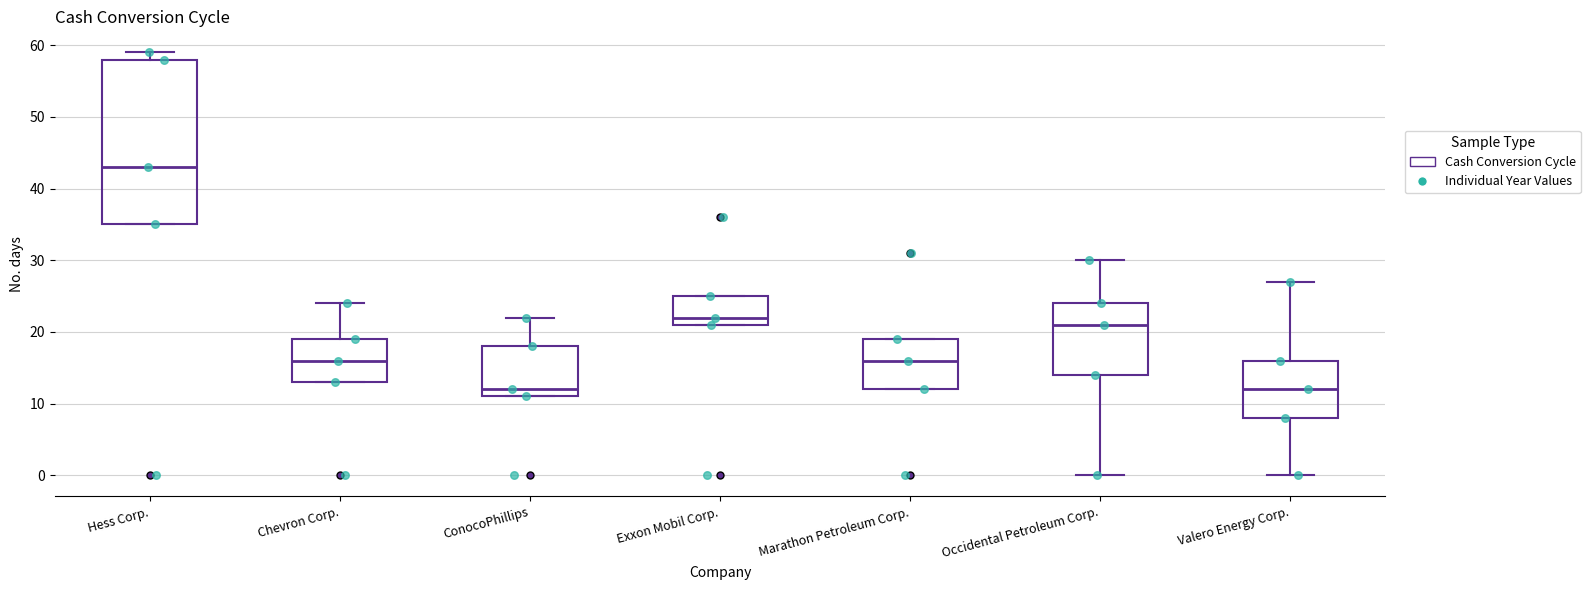

Which box's median line is the highest?

Hess Corp.